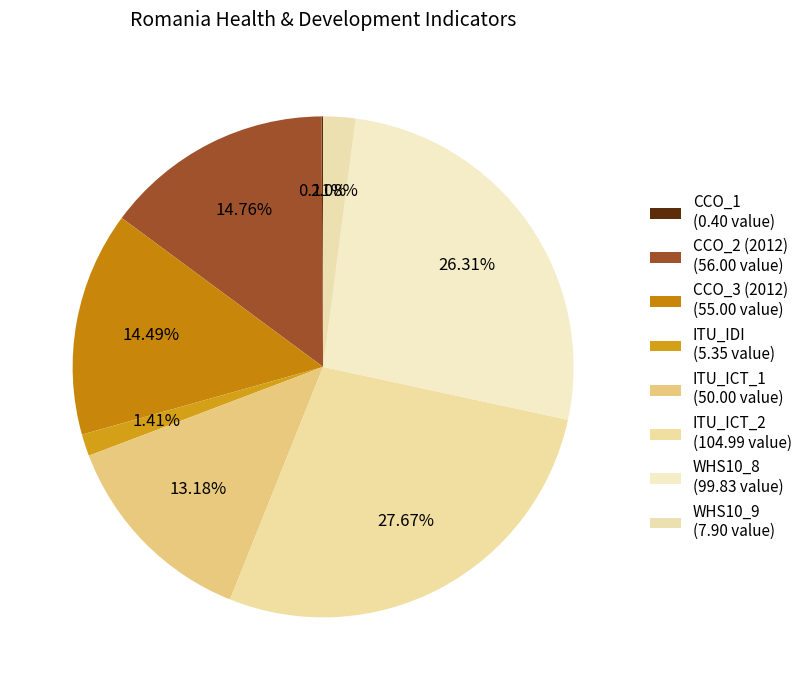

What percentage is the WHS10_8 slice, to the nearest percent?

26%